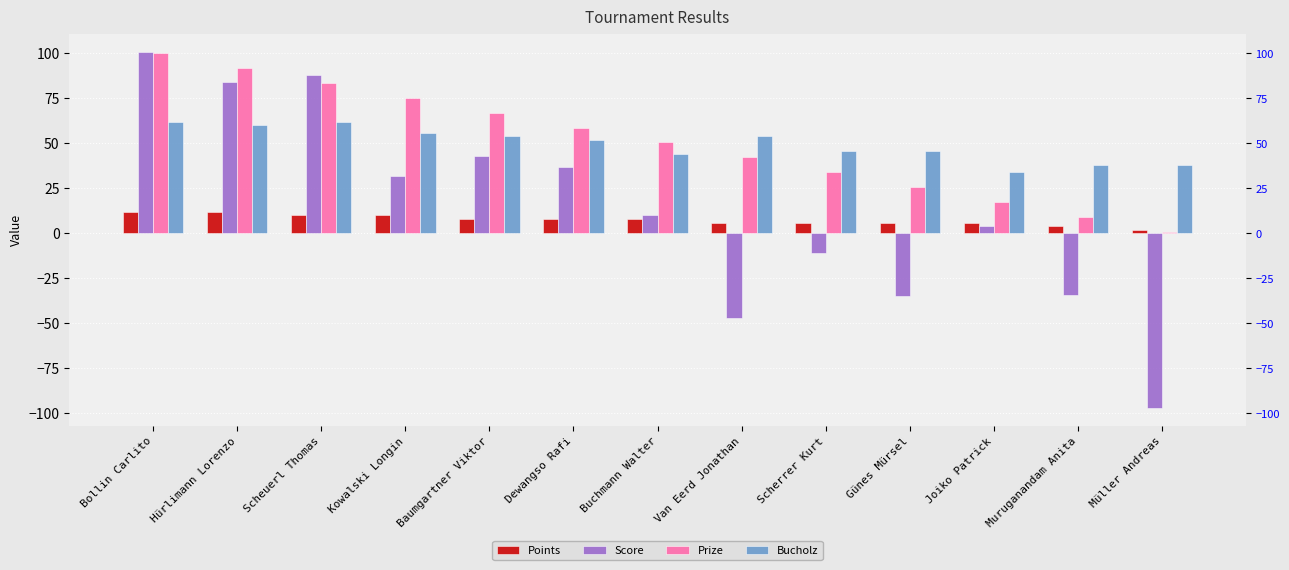

What is the average value of the Bucholz series?

49.7